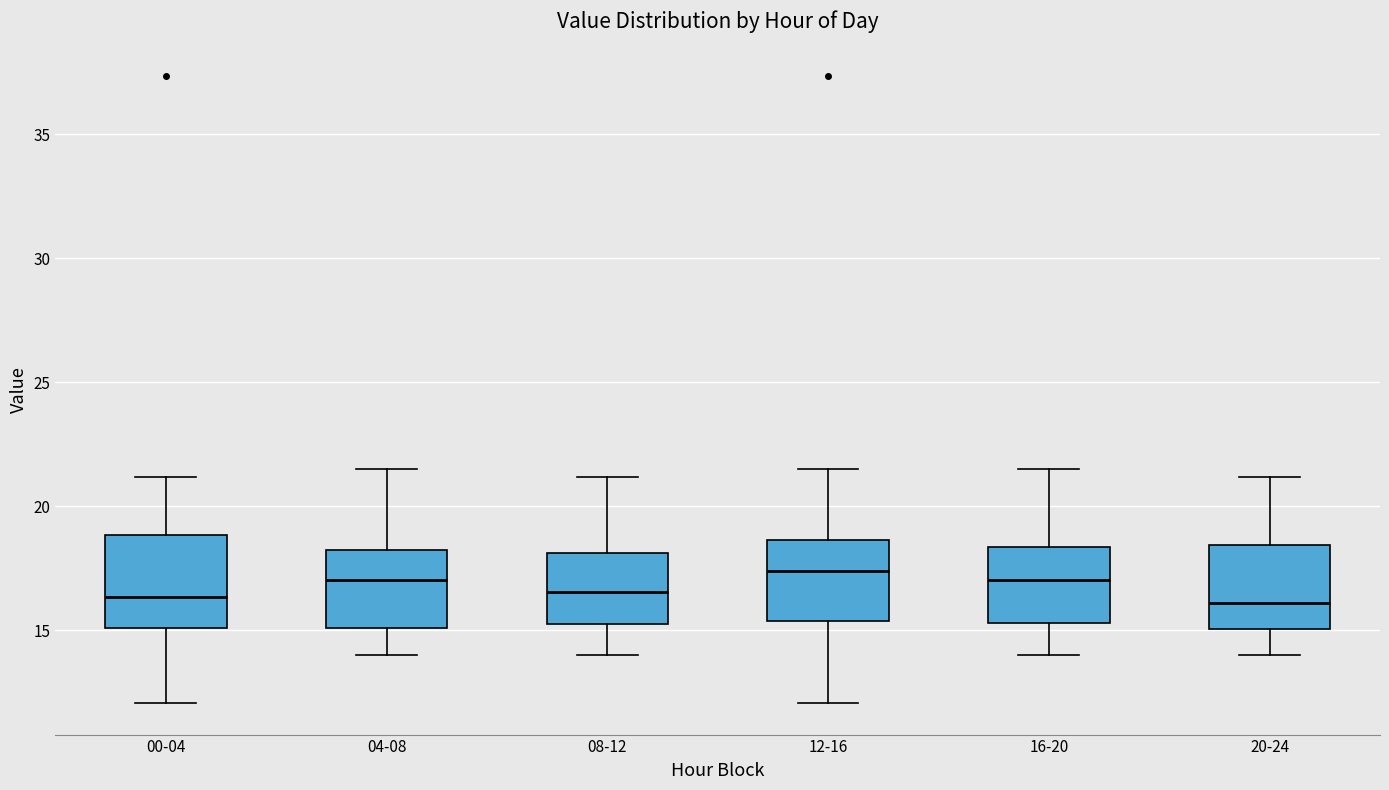

Where does the lower whisker of the box for 12-16 end on the y-axis? The values are not printed on the chart, so give them approximately, as read against the axis.

12.0